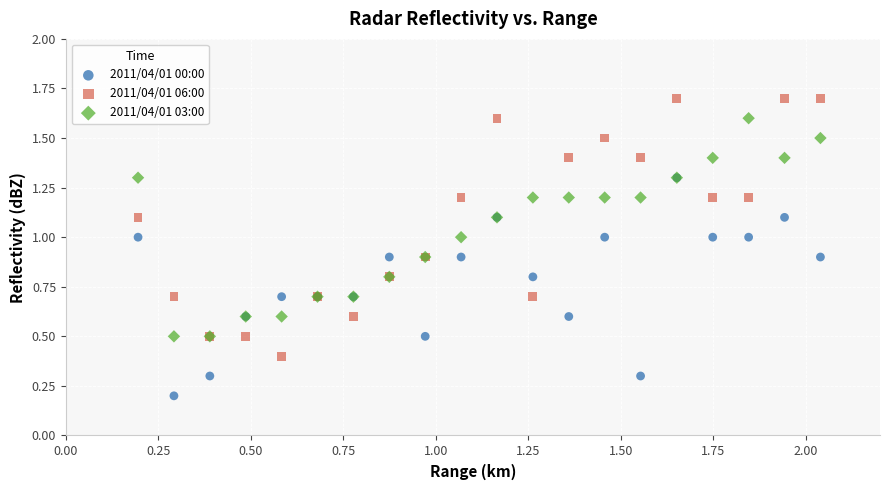

What are all the series names shown in the legend?

2011/04/01 00:00, 2011/04/01 06:00, 2011/04/01 03:00